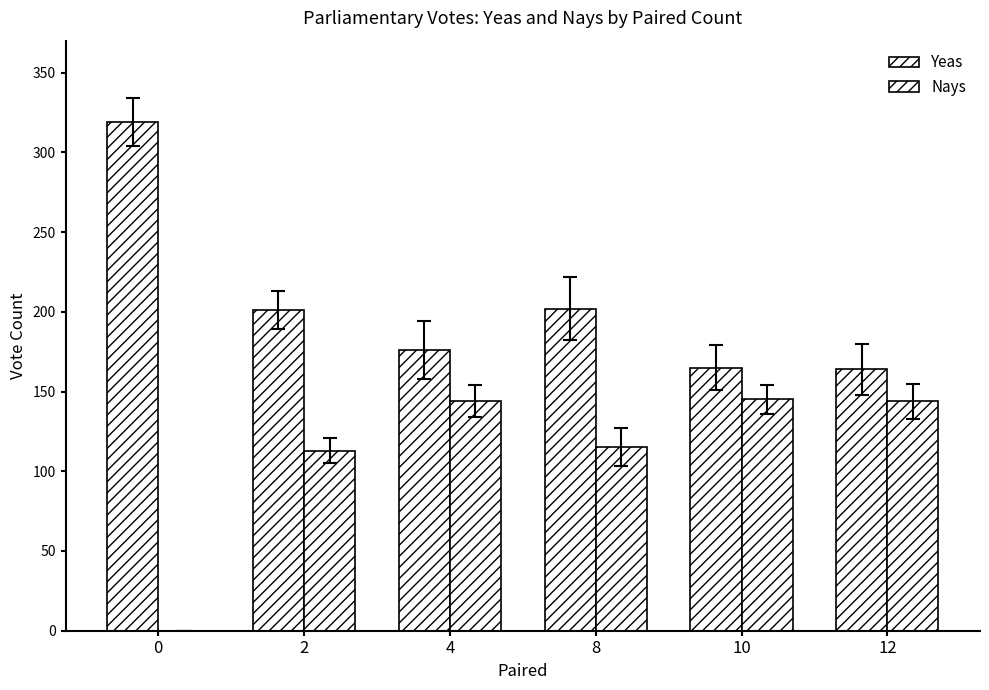

List the series in order of their peak value, highest first.

Yeas, Nays